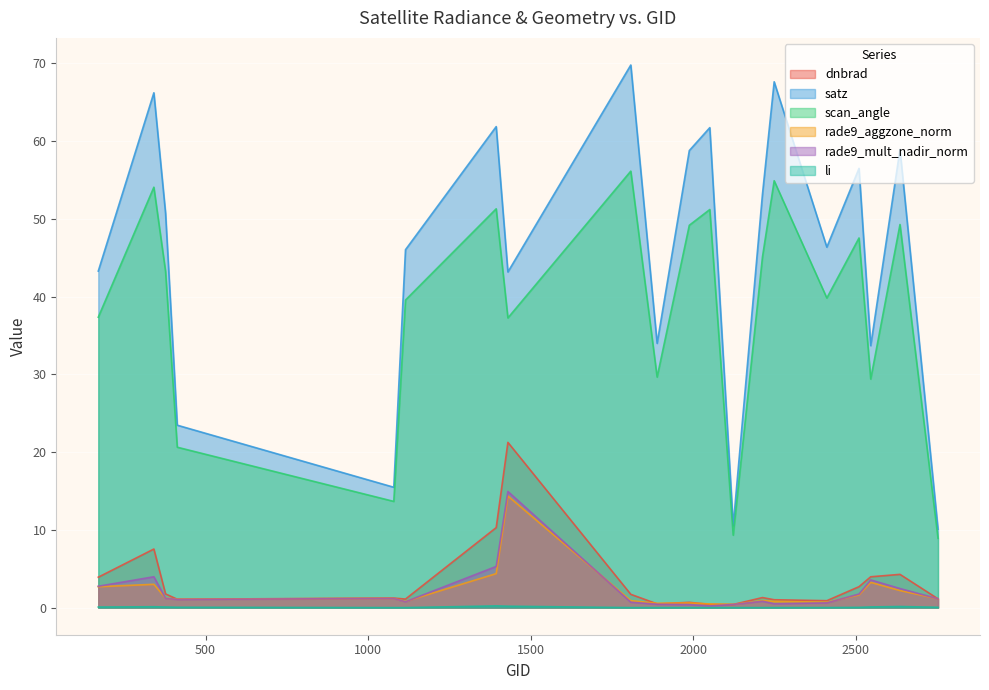

At which label is satz closest to 39?

1430